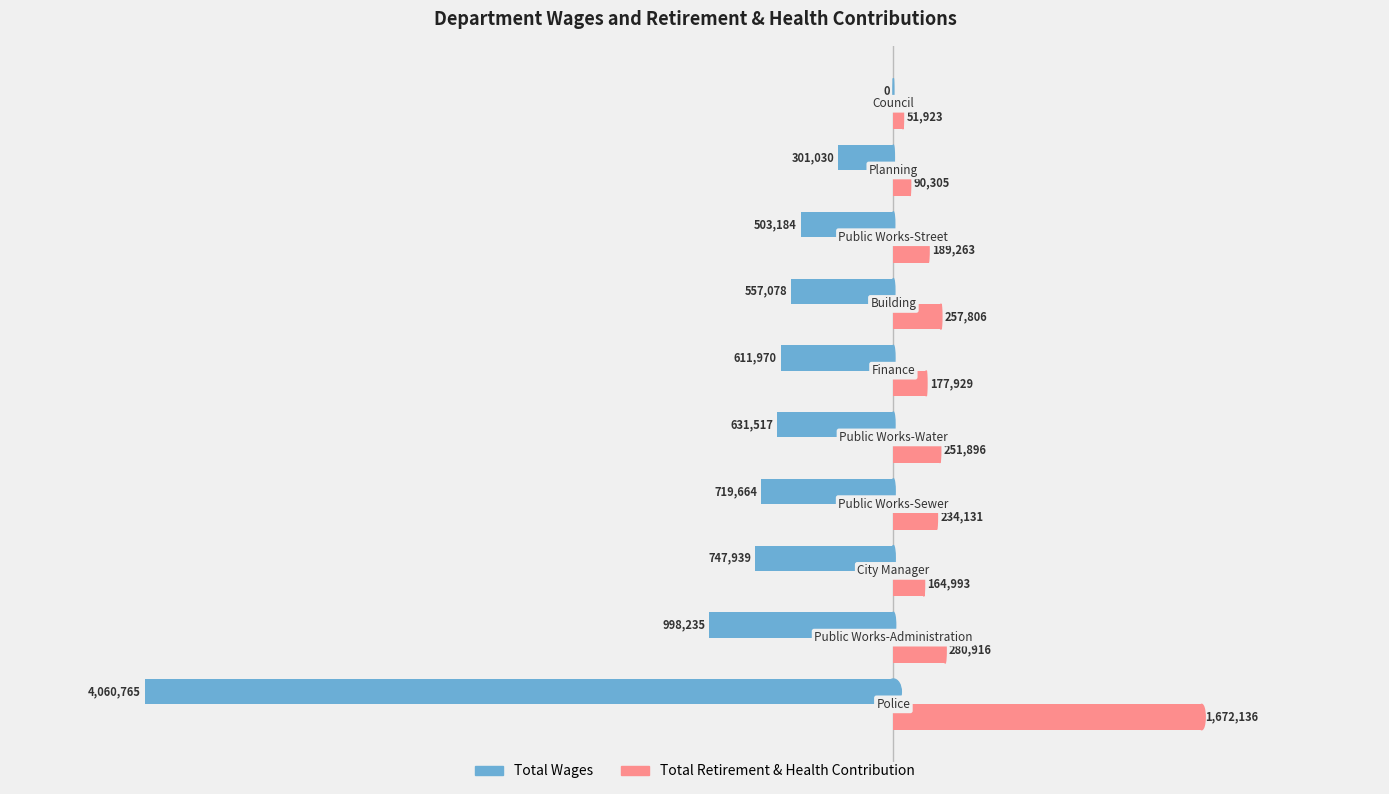

What are all the series names shown in the legend?

Total Wages, Total Retirement & Health Contribution